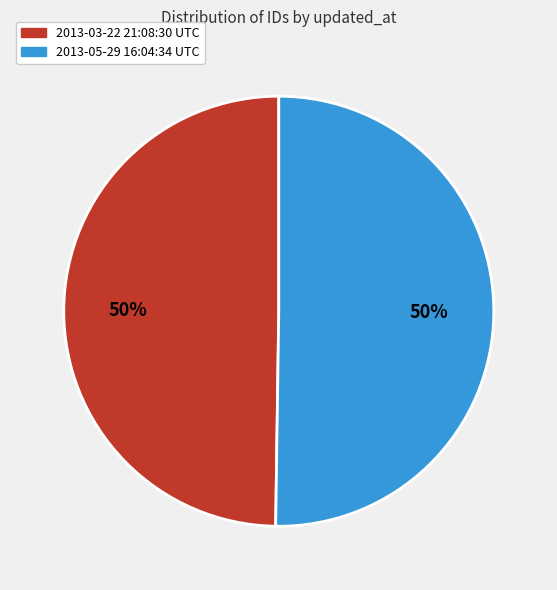

To the nearest percent, what portion does 2013-03-22 21:08:30 UTC represent?

50%